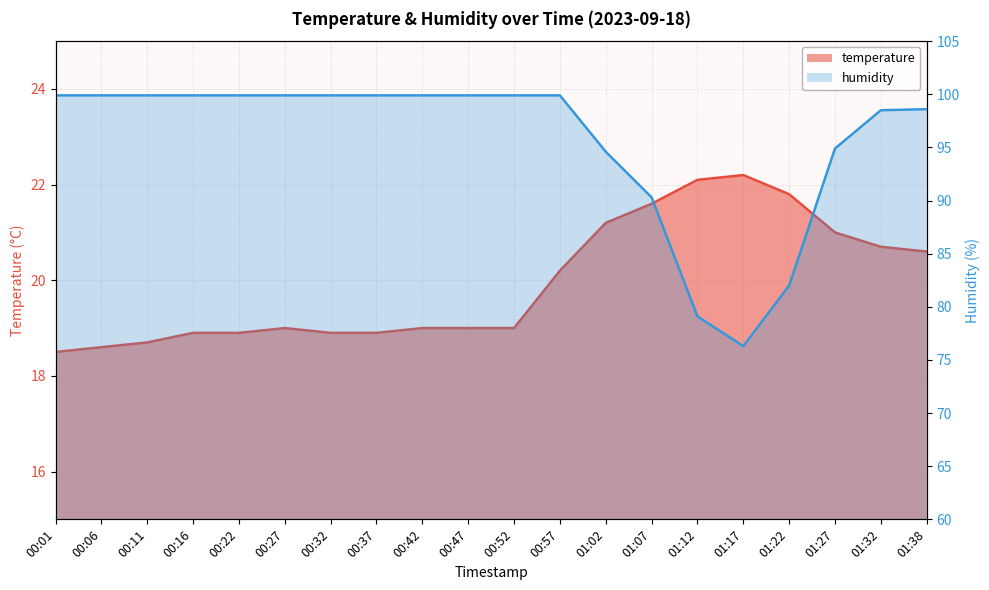

Does the chart have visible grid lines?

Yes